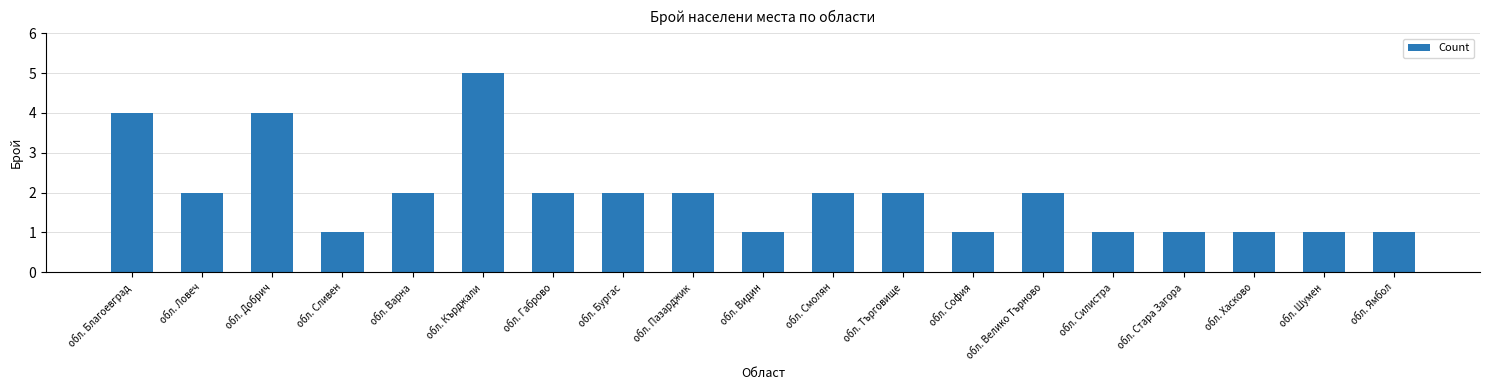

The value at обл. Благоевград is 6. True or false?

False